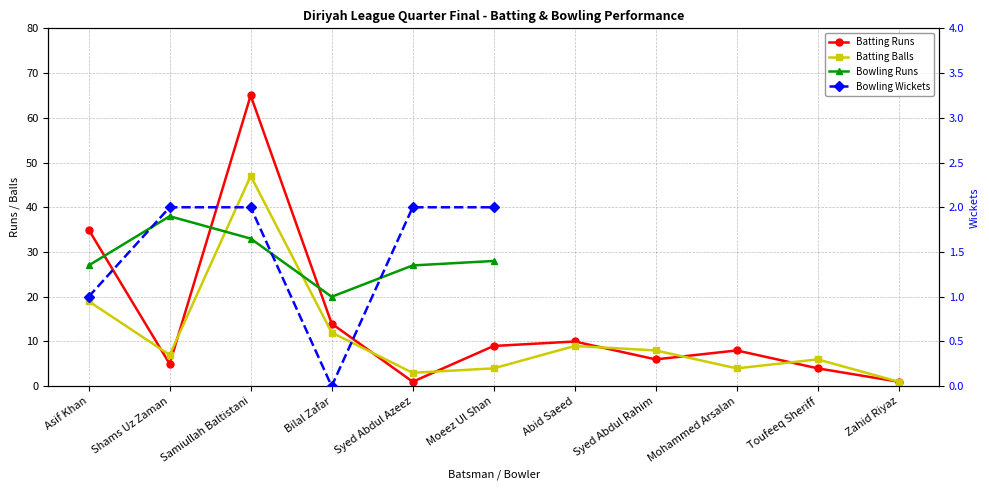

At which category does the chart reach its peak across all series?

Samiullah Baltistani